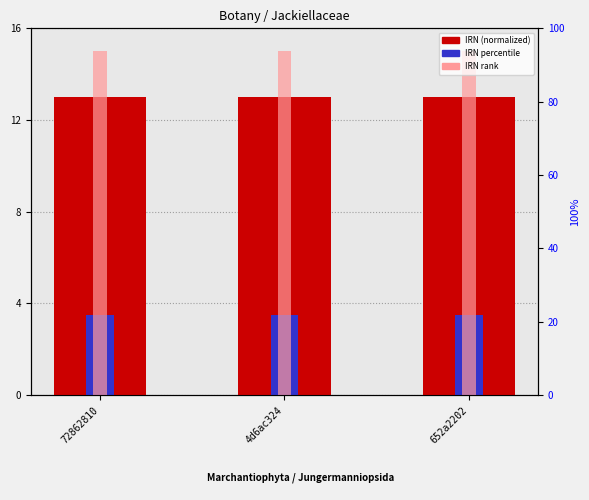

Does the chart contain stacked bars?

No